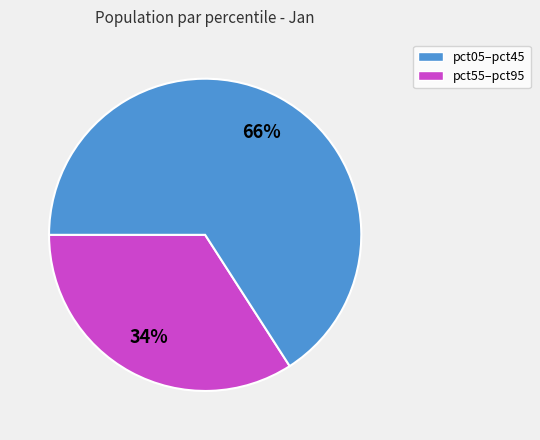

To the nearest percent, what is the average slice percentage?

50%